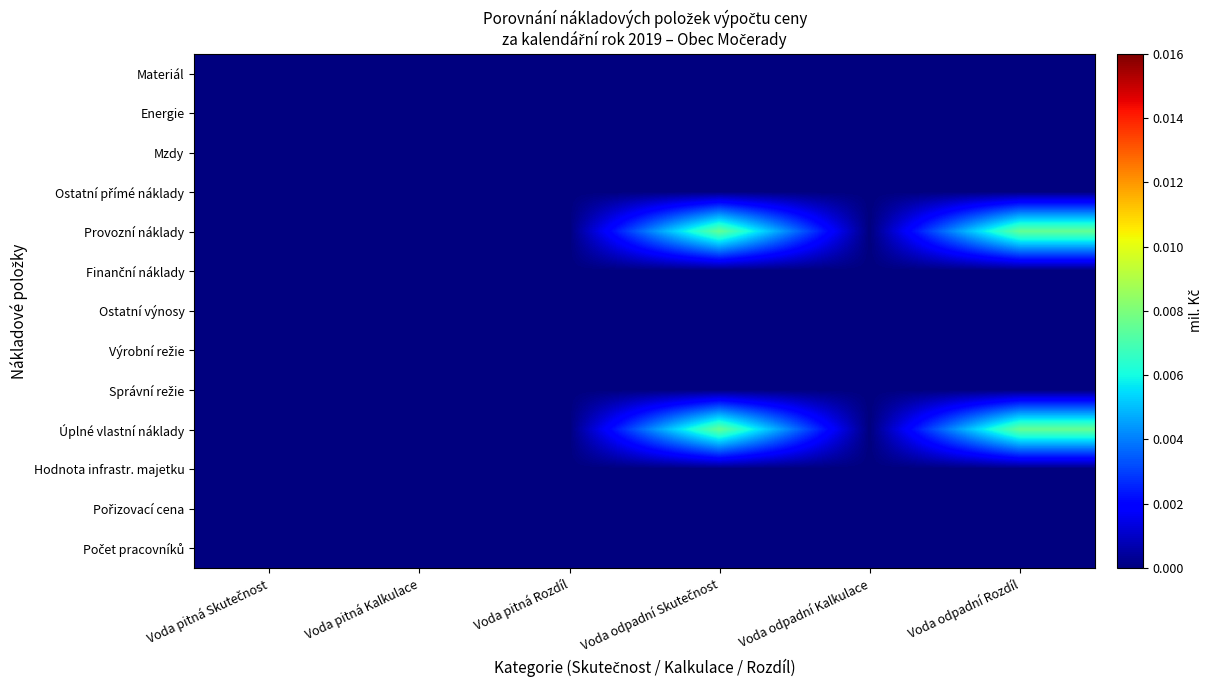

How many series are shown in this chart?

13